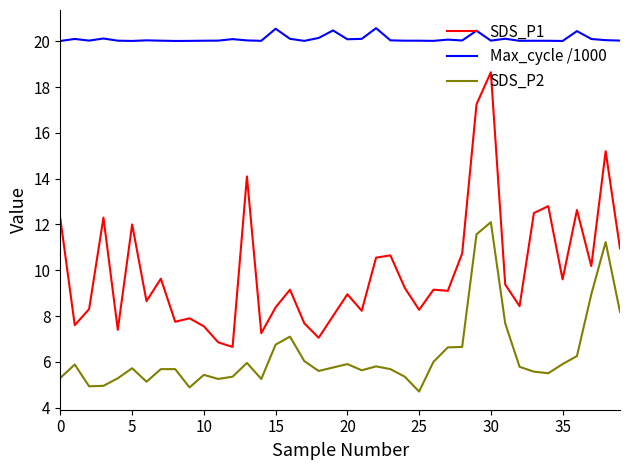

List the series in order of their peak value, highest first.

Max_cycle /1000, SDS_P1, SDS_P2